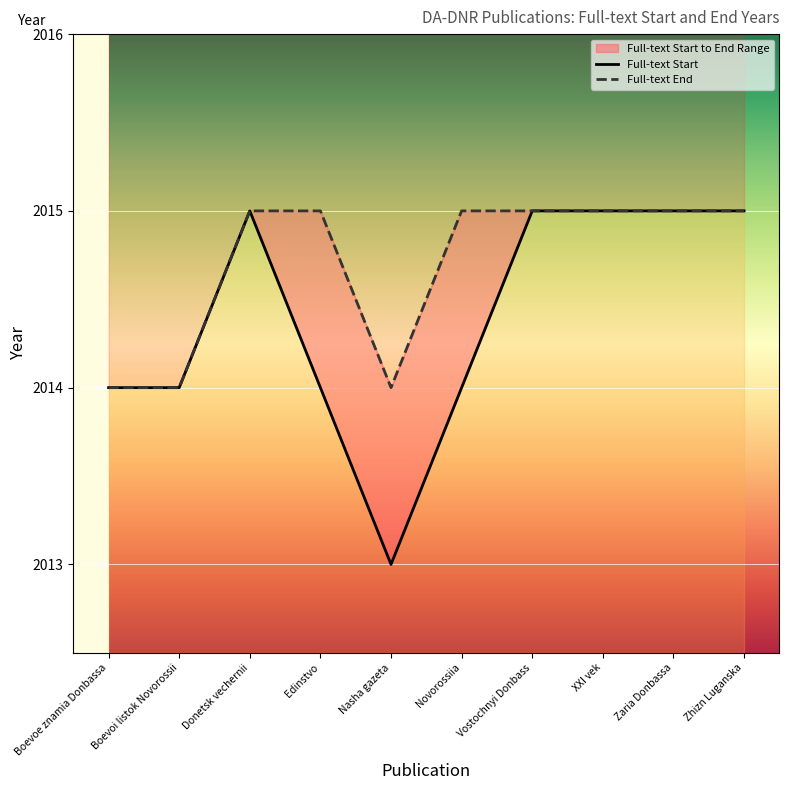

Which category has the lowest value in the Full-text Start series?

Nasha gazeta